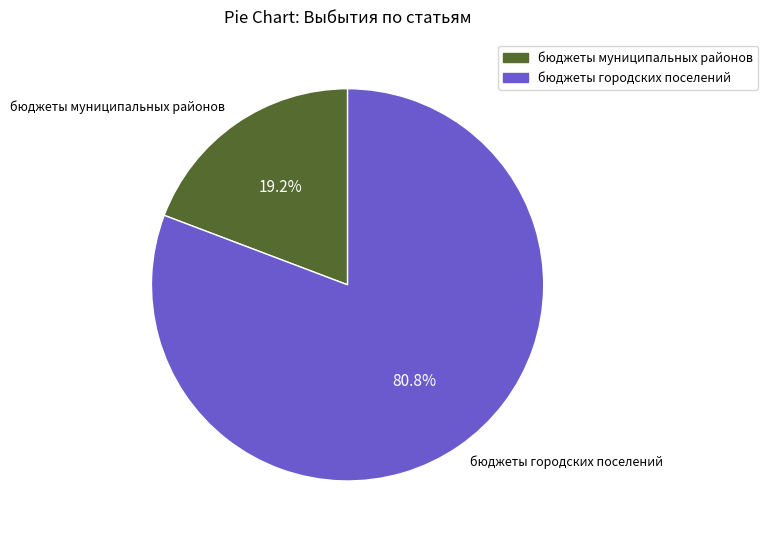

Combined, do бюджеты муниципальных районов and бюджеты городских поселений account for over 50%?

Yes